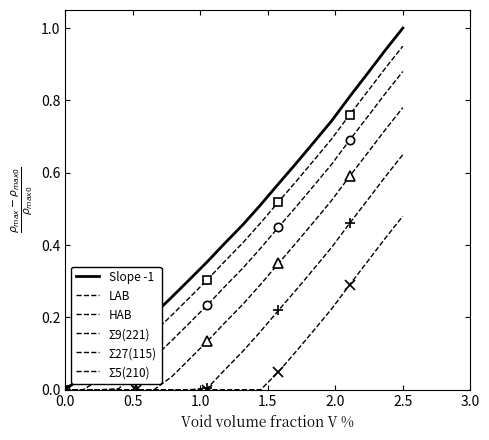

How many data points does each series have?

20